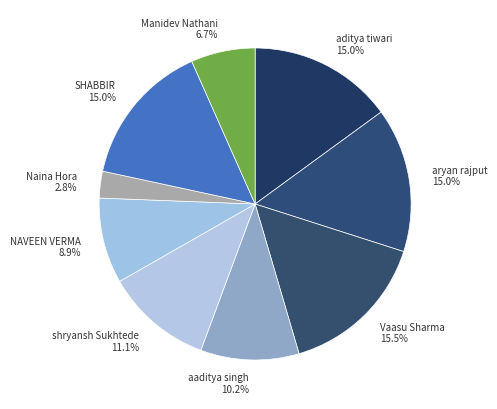

Count the number of slices in the pie.

9